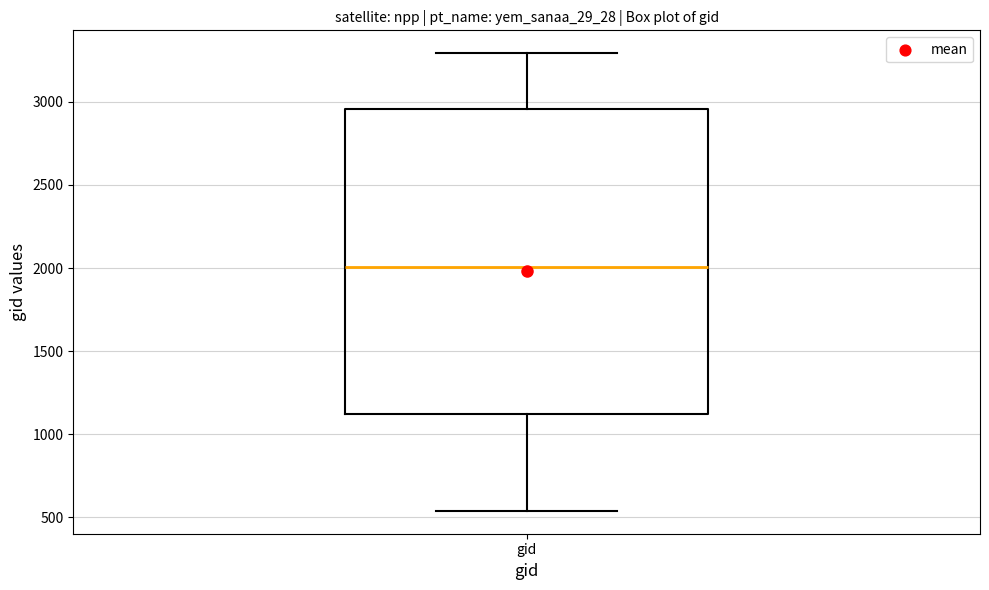

Where is the upper edge of the box for gid on the y-axis? The values are not printed on the chart, so give them approximately, as read against the axis.

2950